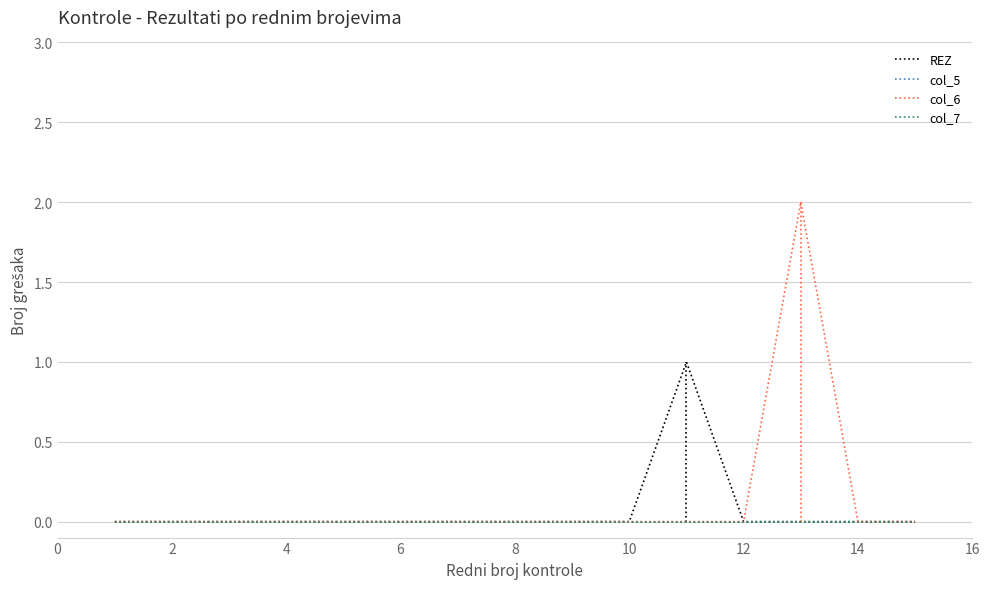

True or false: col_6 has more than 0 points higher than both neighbors.

True